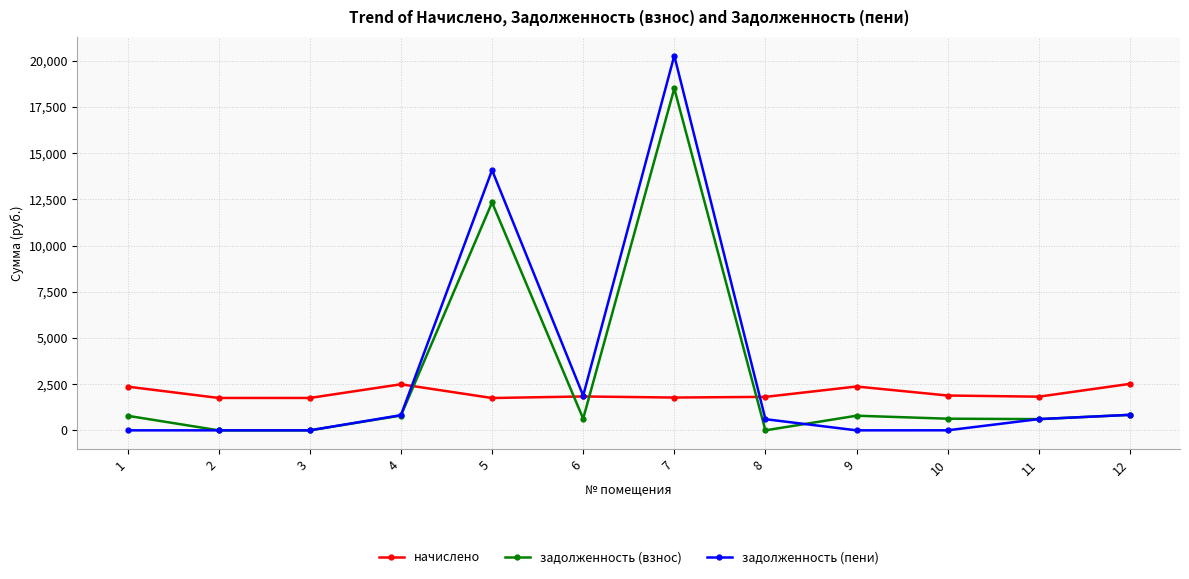

The задолженность (пени) series shows 838.3 at 12. True or false?

True